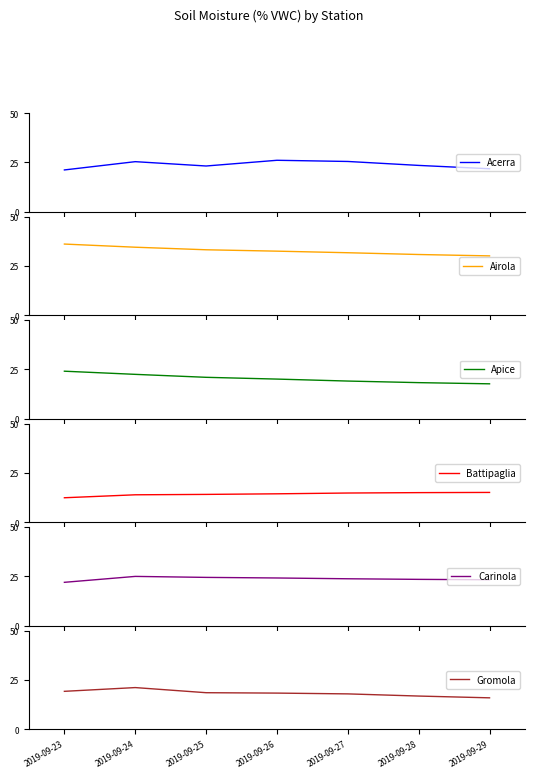

How many values in the Battipaglia series exceed 14?

5